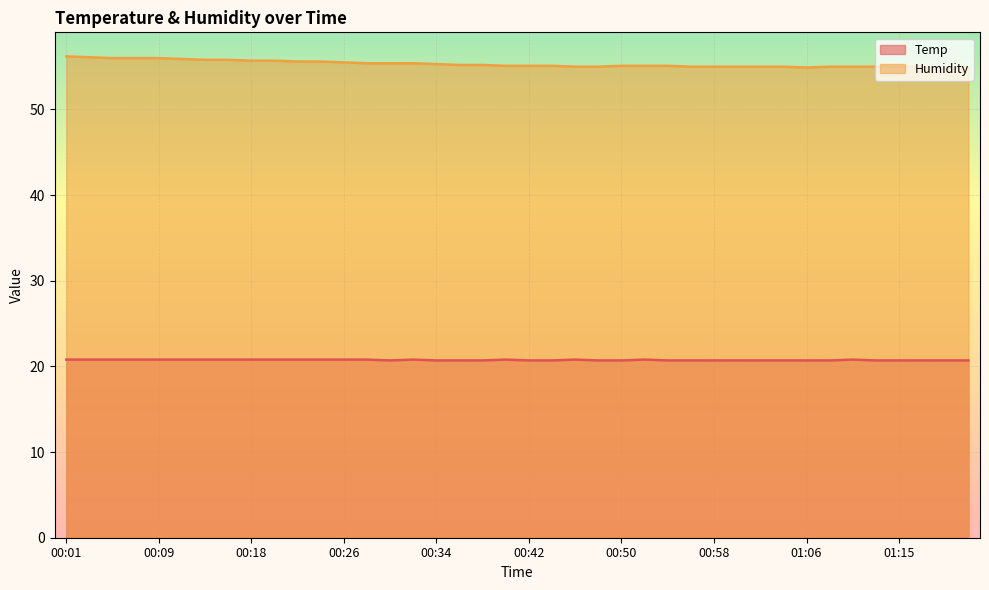

Between 00:40 and 00:42, which is larger?

00:40